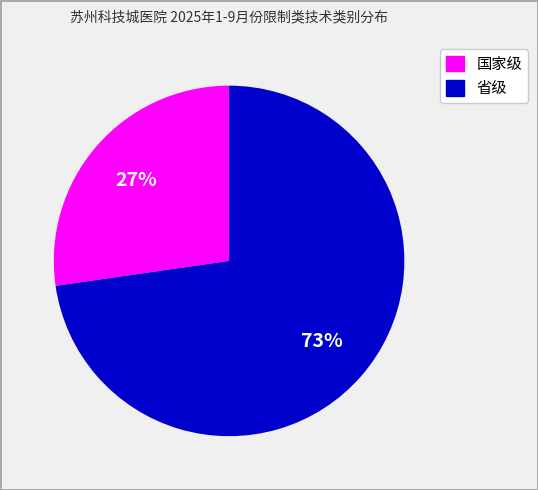

To the nearest percent, what is the average slice percentage?

50%